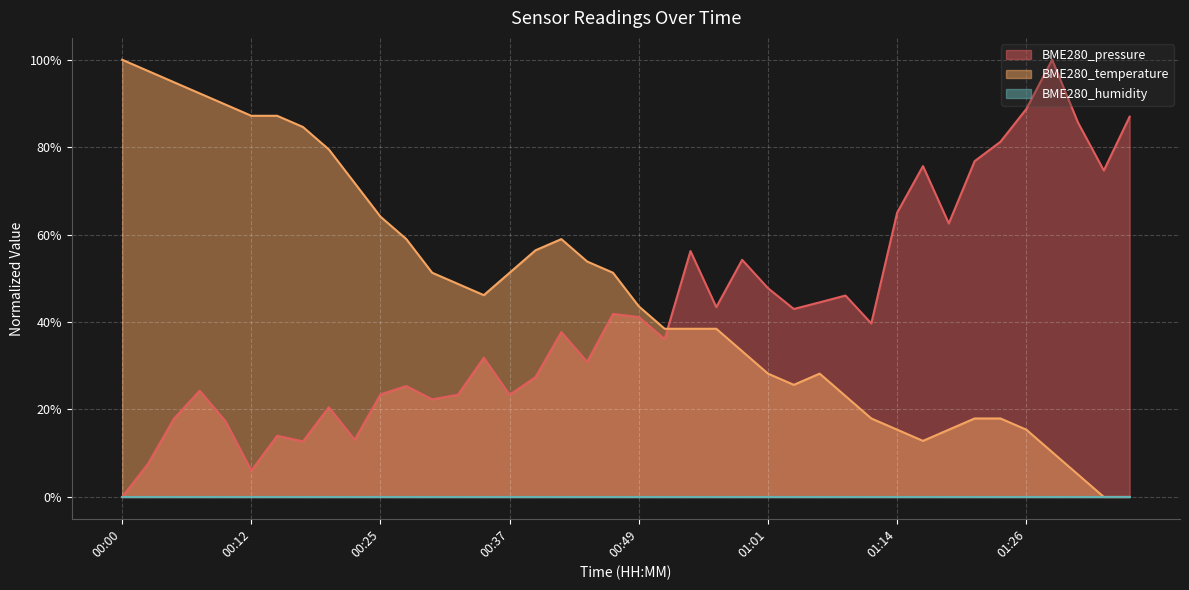

Does the chart display data point markers on the line(s)?

No